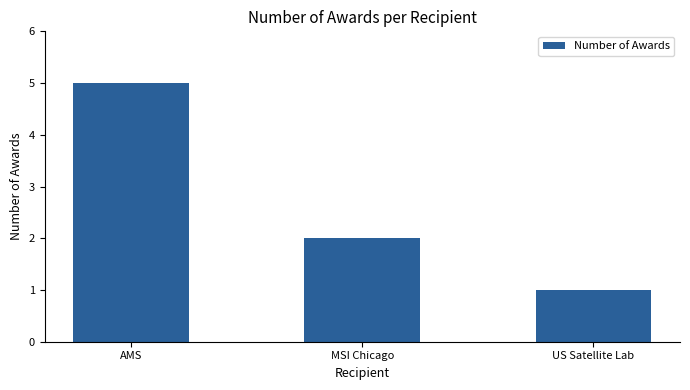

The chart shows a value of 1 at US Satellite Lab. True or false?

True